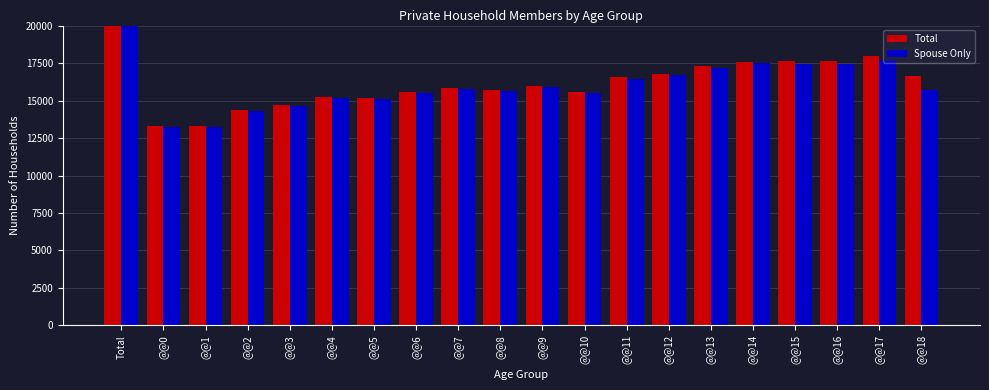

What is the average value of the Total series?

103986